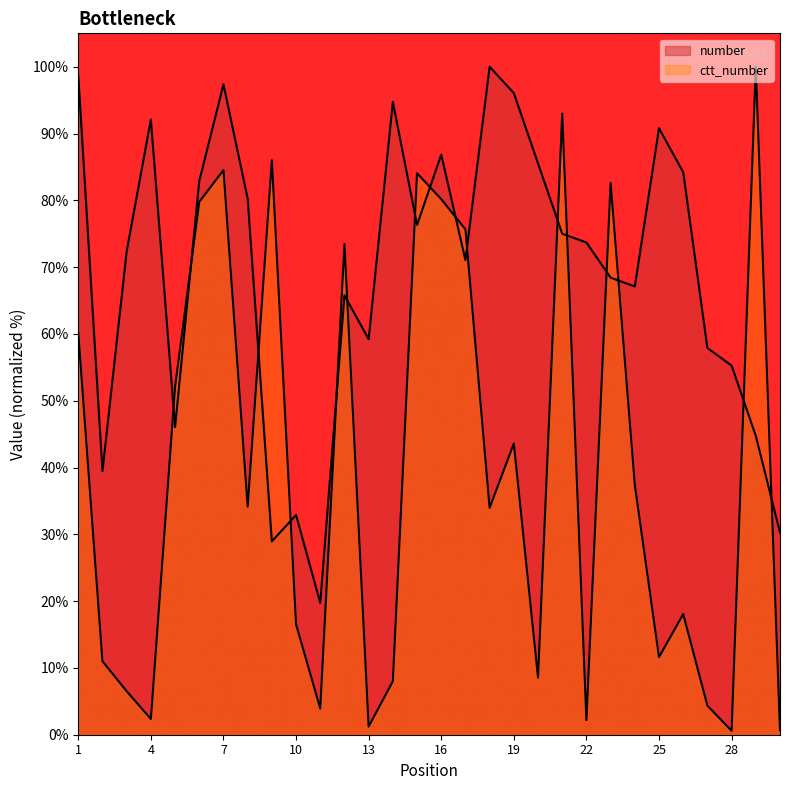

Does the chart display data point markers on the line(s)?

No